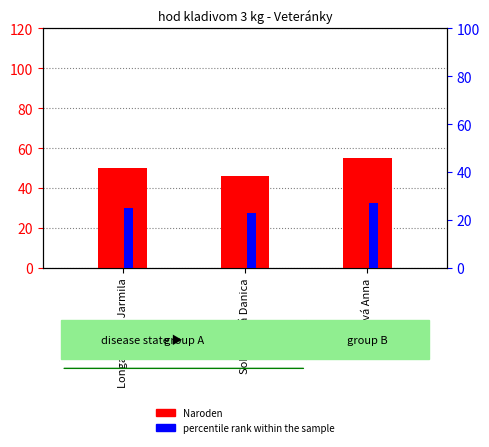

How many bars are there in total?

6